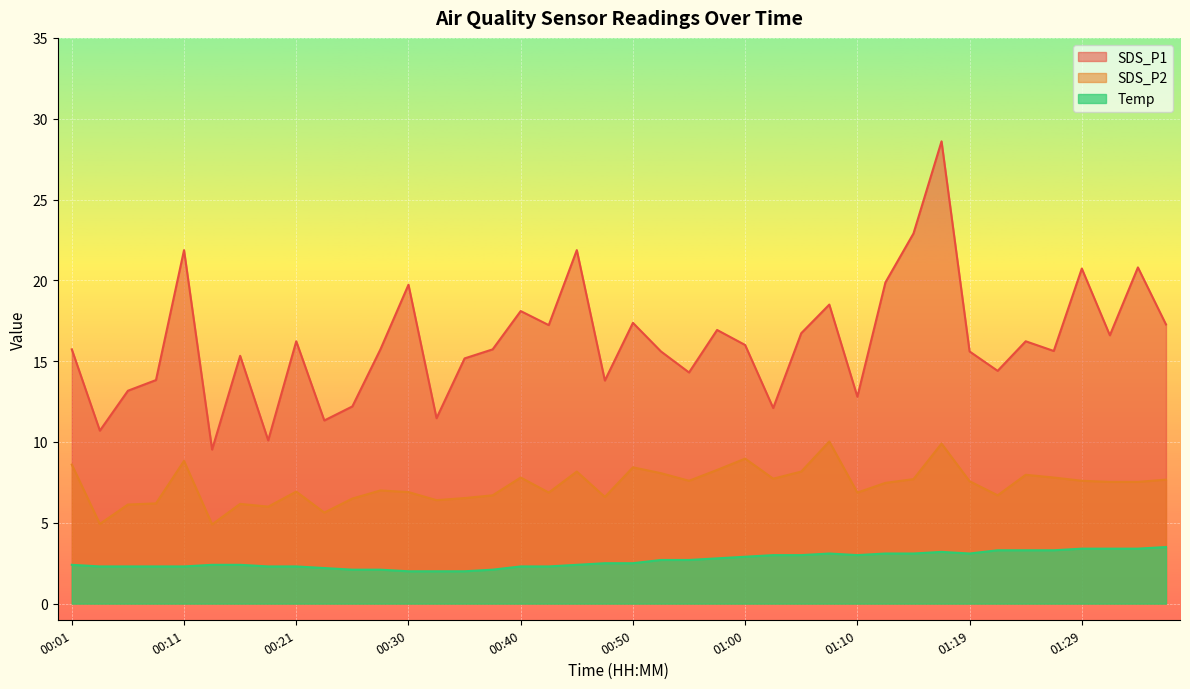

What is the difference between the second highest and minimum values in the SDS_P1 series?

13.4